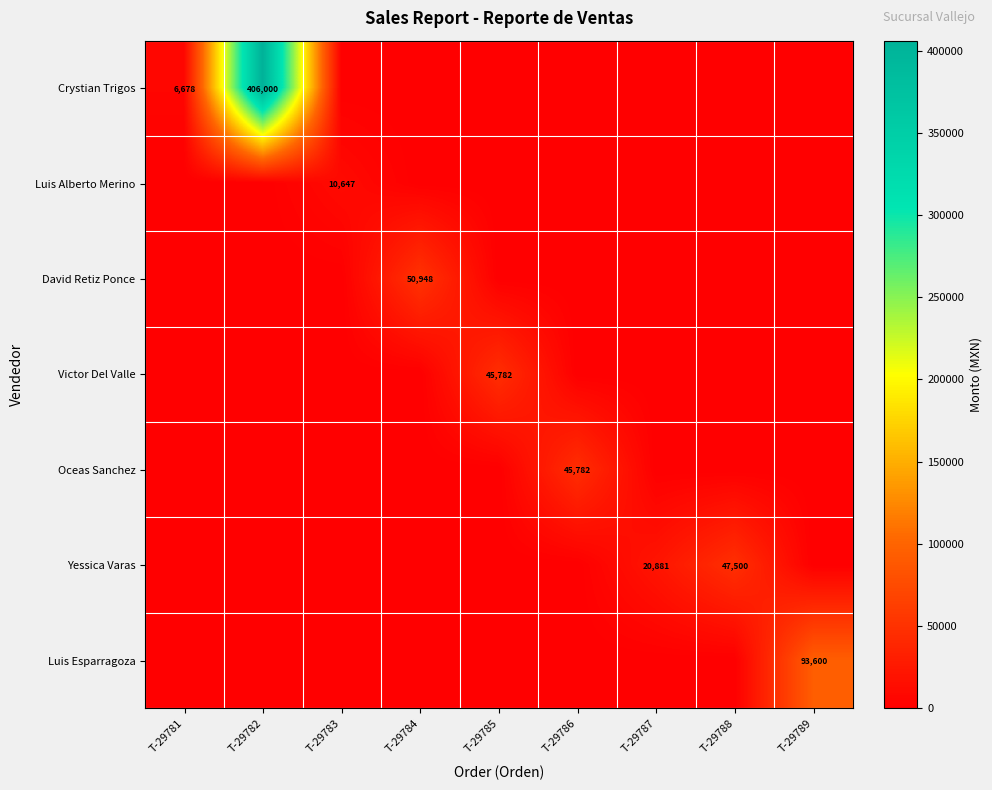

True or false: Luis Esparragoza has a value of 57202 at T-29789.

False